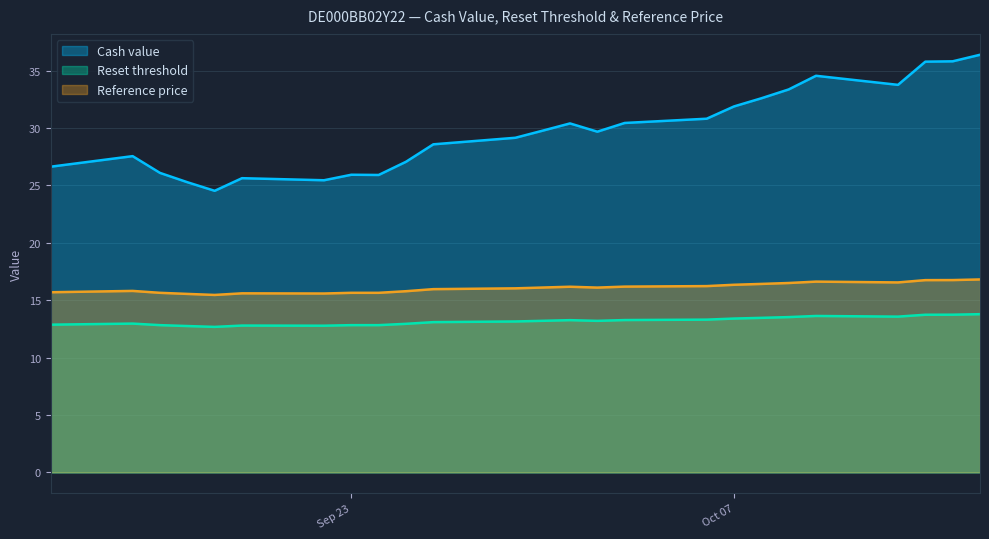

What is the difference between the second highest and second lowest values in the Reset threshold series?

1.0